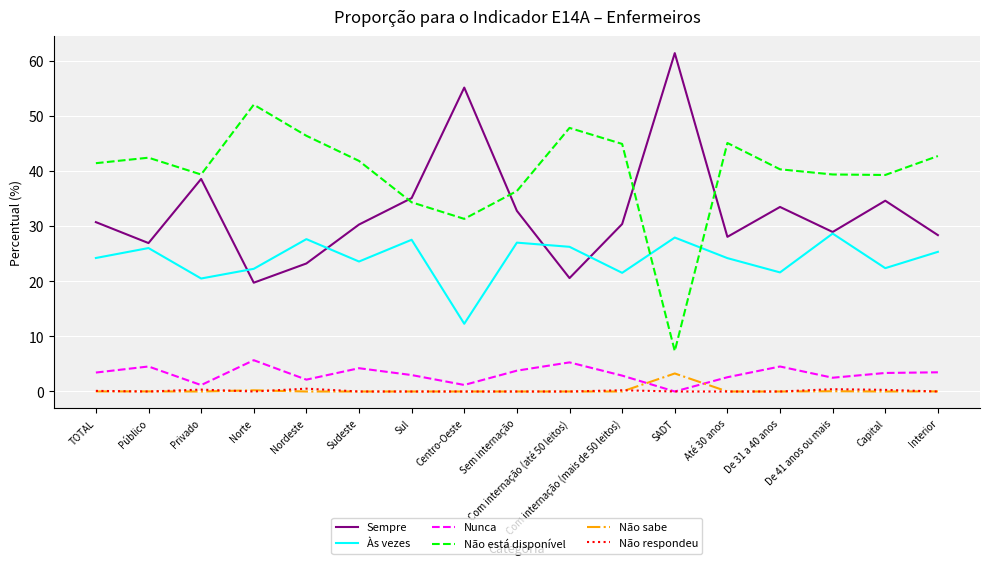

The value of Sempre at Com internação (mais de 50 leitos) is 30.4. True or false?

True